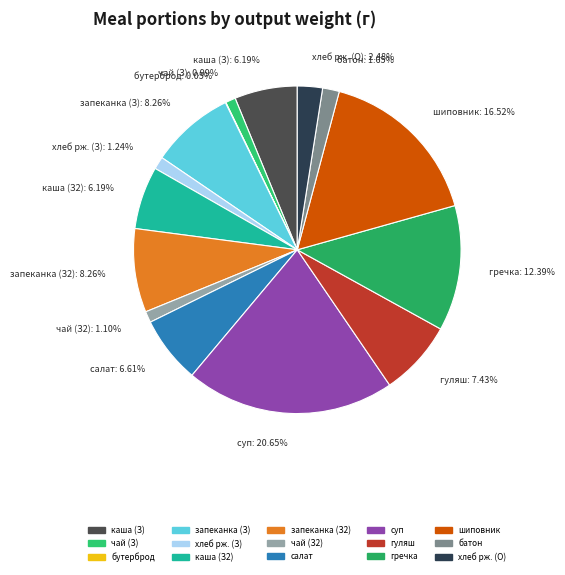

To the nearest percent, what is the difference between the largest and smallest slice percentages?

21%